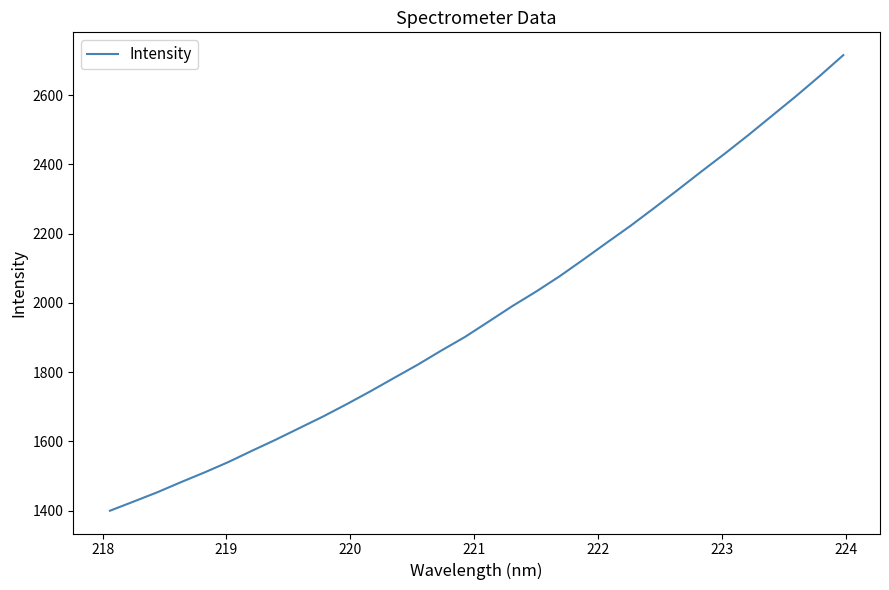

What is the difference between the maximum and minimum values?

1315.8